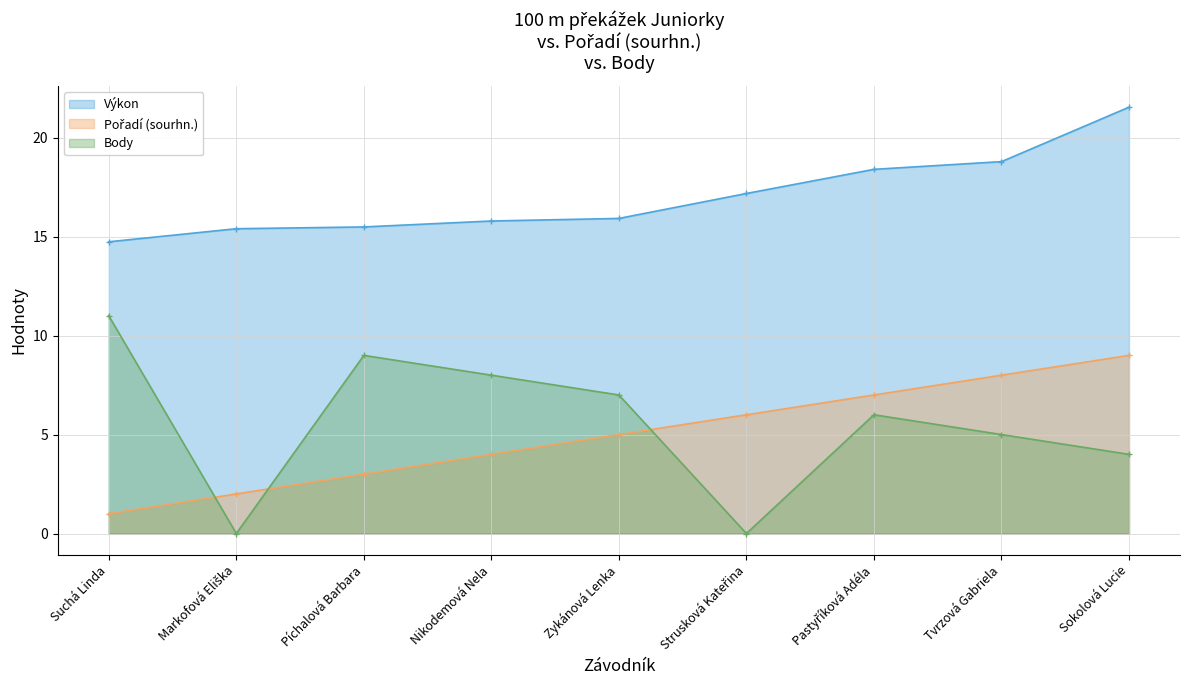

True or false: Pořadí (sourhn.) and Výkon cross at least once.

False